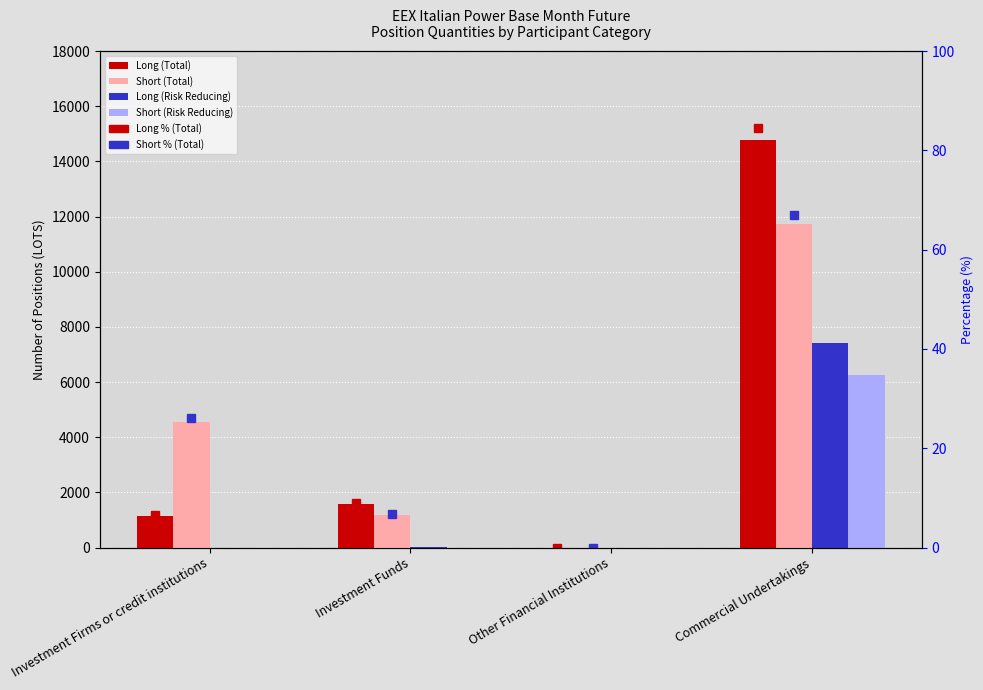

List the series in order of their peak value, lowest first.

Short (Risk Reducing), Long (Risk Reducing), Short (Total), Long (Total)